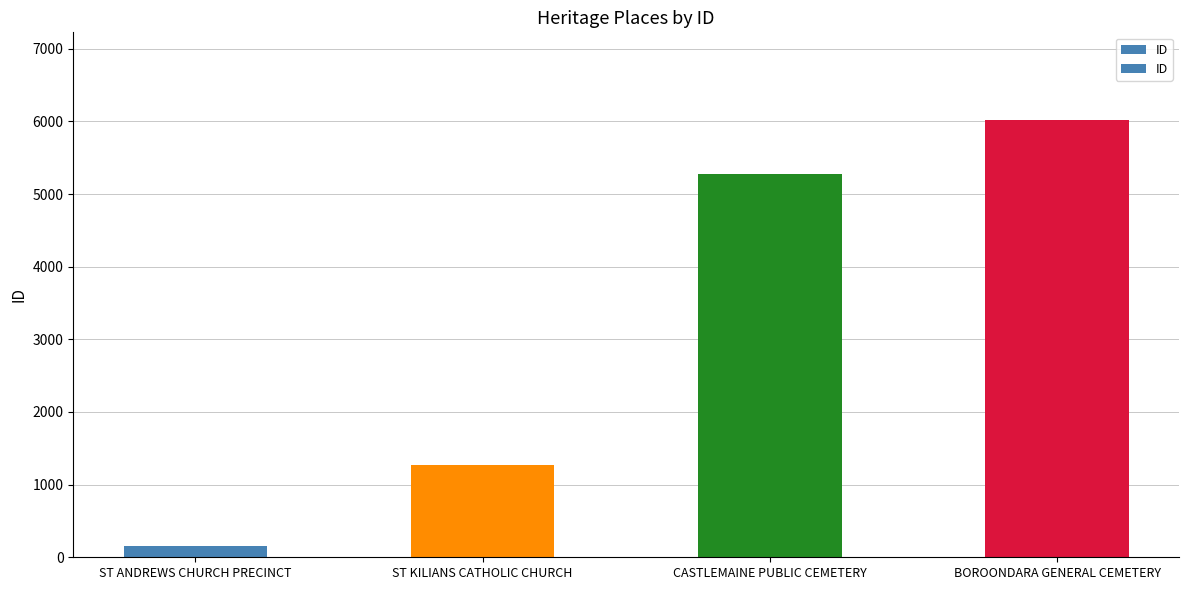

True or false: the data shows 232 at ST ANDREWS CHURCH PRECINCT.

False